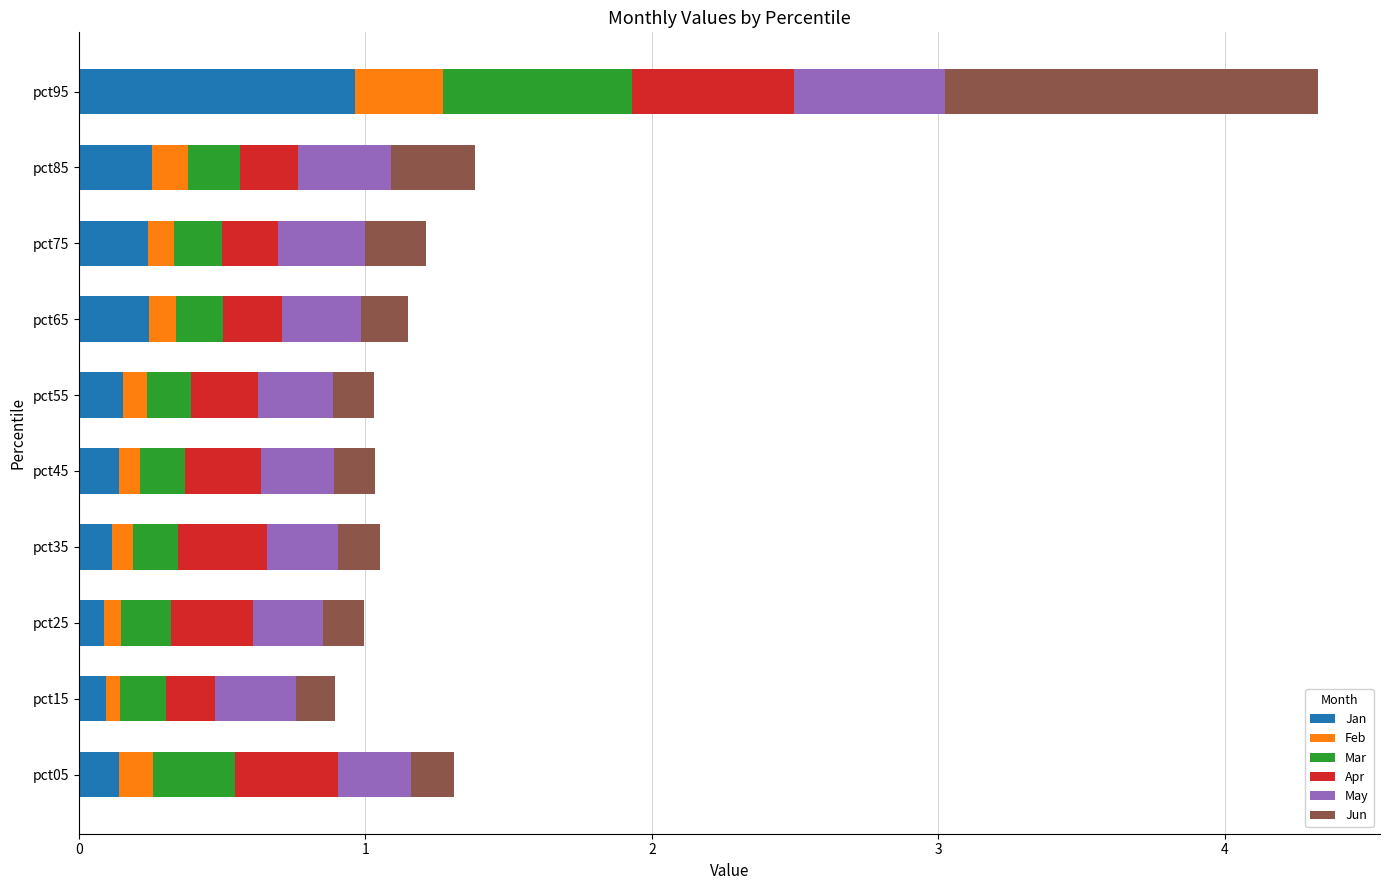

Is it true that Jan equals 0.2 at pct75?

True